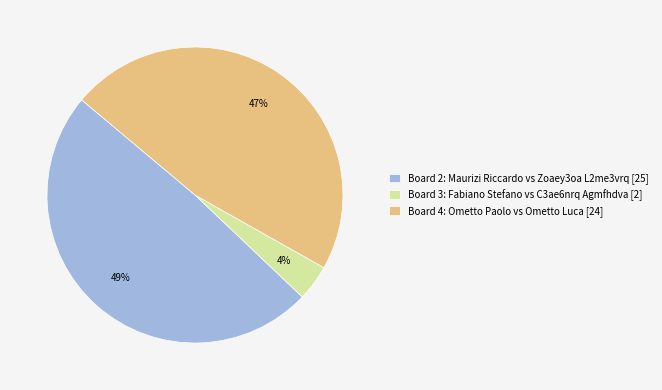

What is the ratio of the value at Board 2: Maurizi Riccardo vs Zoaey3oa L2me3vrq [25] to the value at Board 4: Ometto Paolo vs Ometto Luca [24]?

1.0